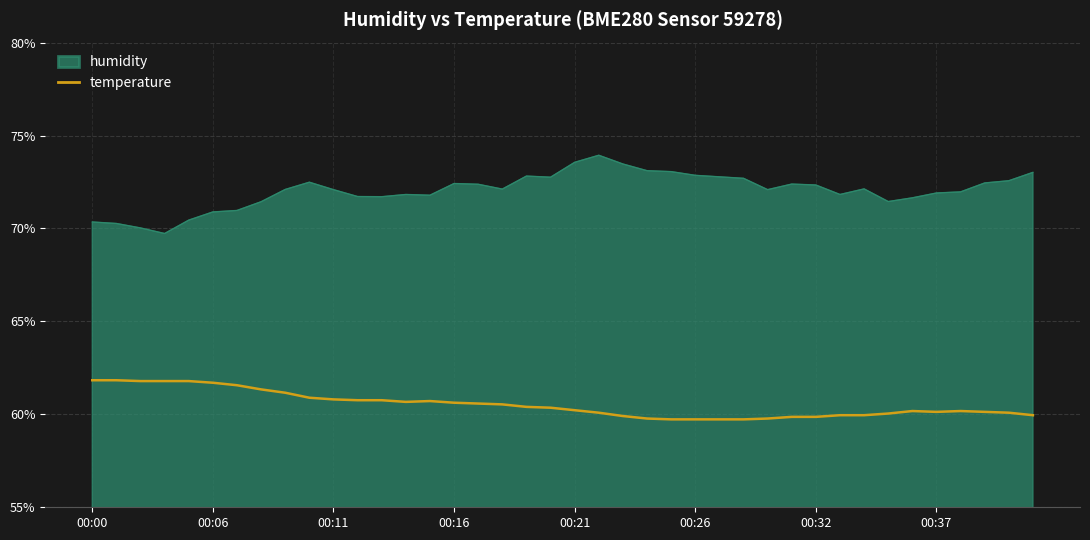

Which series has the largest range (max minus min)?

humidity